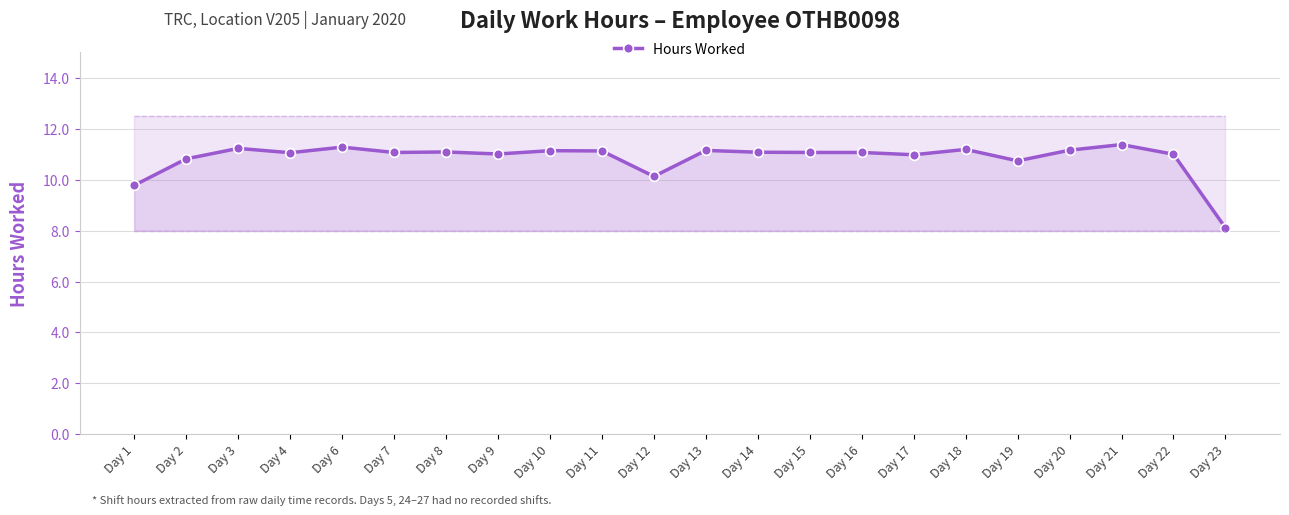

Rank the categories by value from lowest to highest.

Day 23, Day 1, Day 12, Day 19, Day 2, Day 17, Day 22, Day 9, Day 4, Day 7, Day 15, Day 16, Day 14, Day 8, Day 11, Day 10, Day 13, Day 20, Day 18, Day 3, Day 6, Day 21